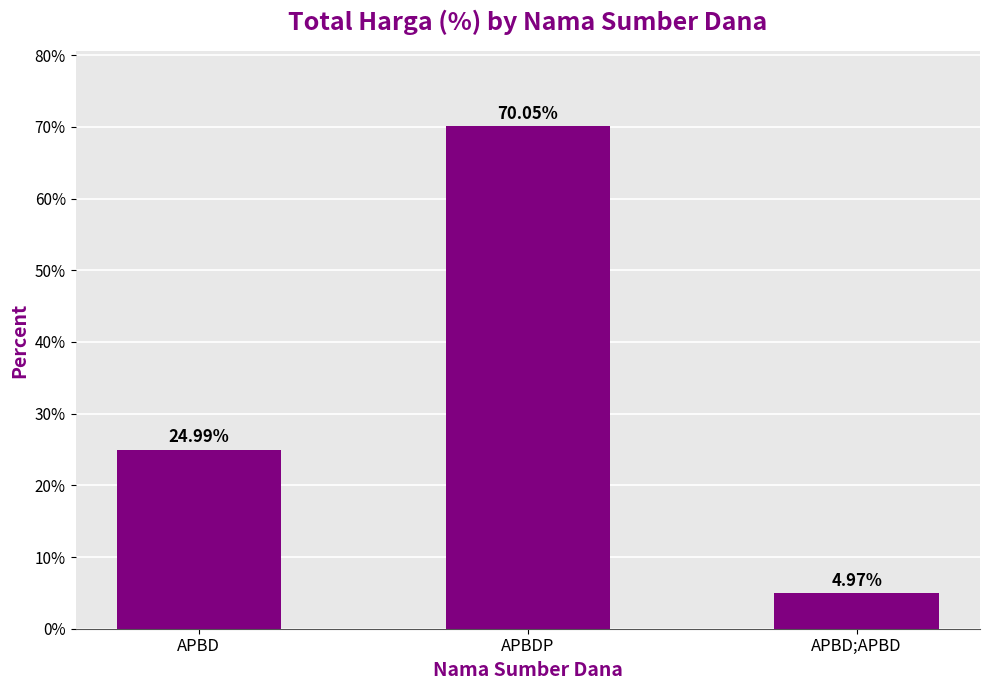

What is the difference between the values at APBDP and APBD;APBD?

65.1